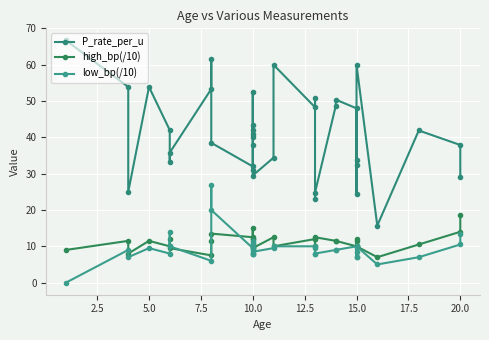

At which category is the sum across all series the highest?

20.0